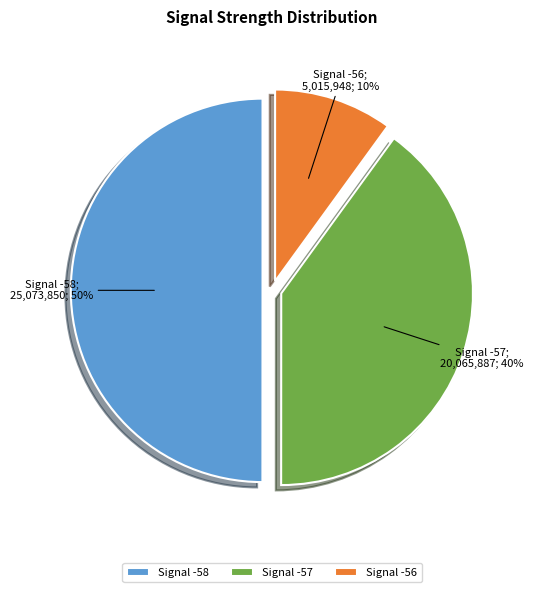

Count the number of slices in the pie.

3